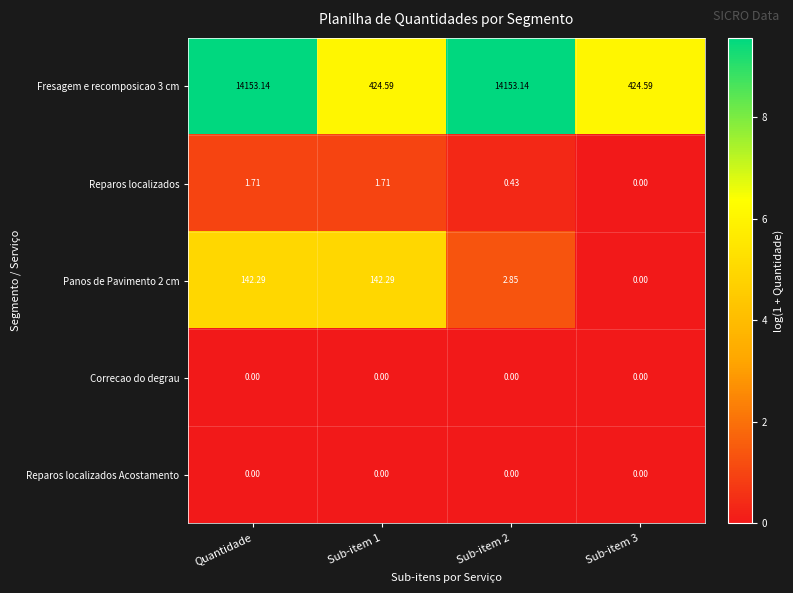

Is the value of Reparos localizados Acostamento at Sub-item 1 greater than the value of Fresagem e recomposicao 3 cm at Sub-item 3?

No